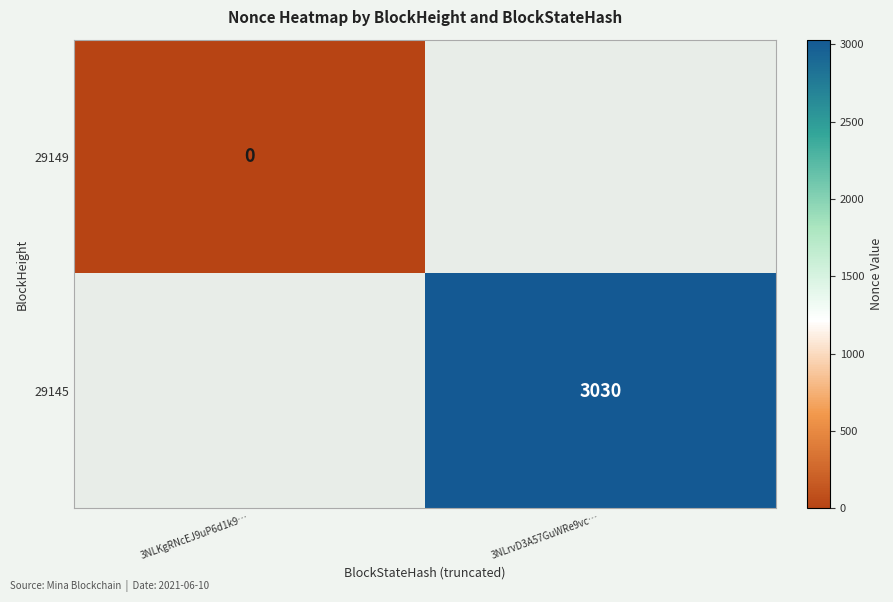

The 29145 series shows 4699 at 3NLrvD3A57GuWRe9vc…. True or false?

False